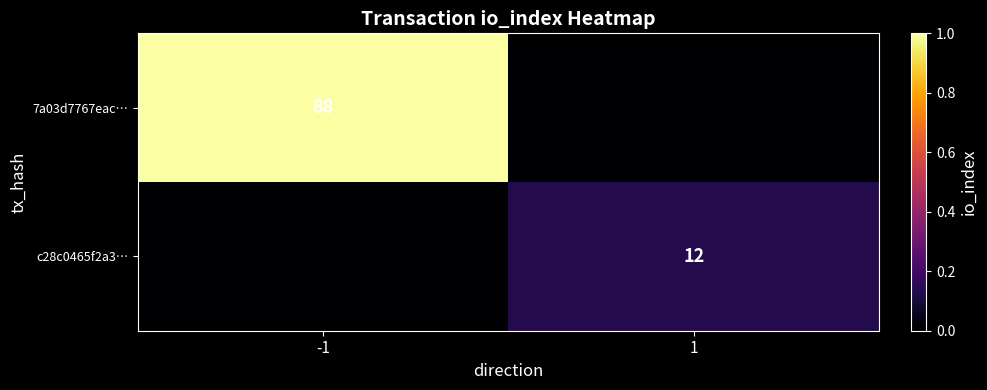

Is it true that 7a03d7767eac… equals 88 at -1?

True